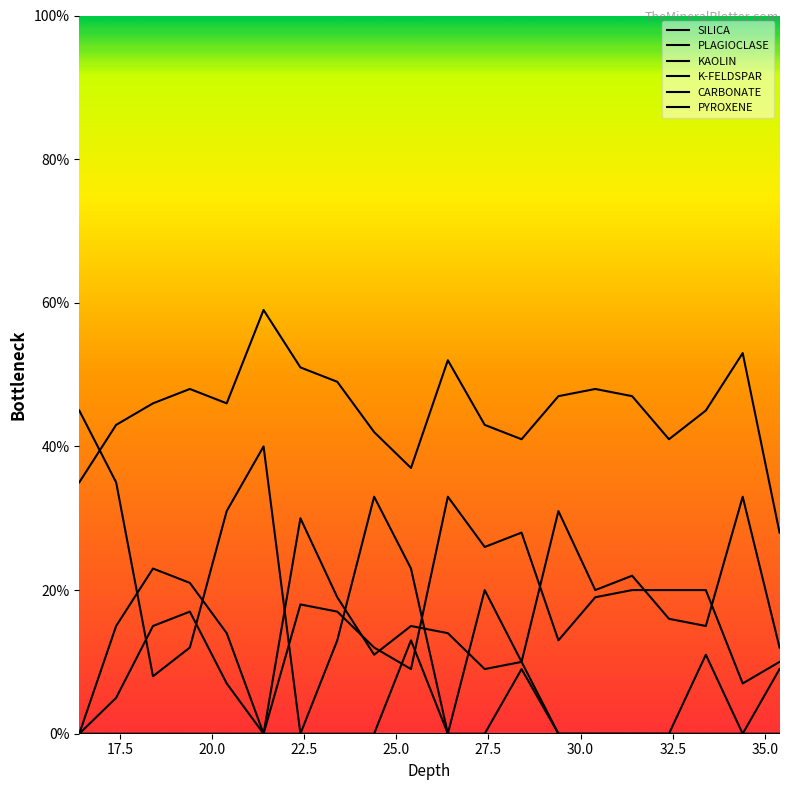

True or false: K-FELDSPAR and PYROXENE intersect in this chart.

False